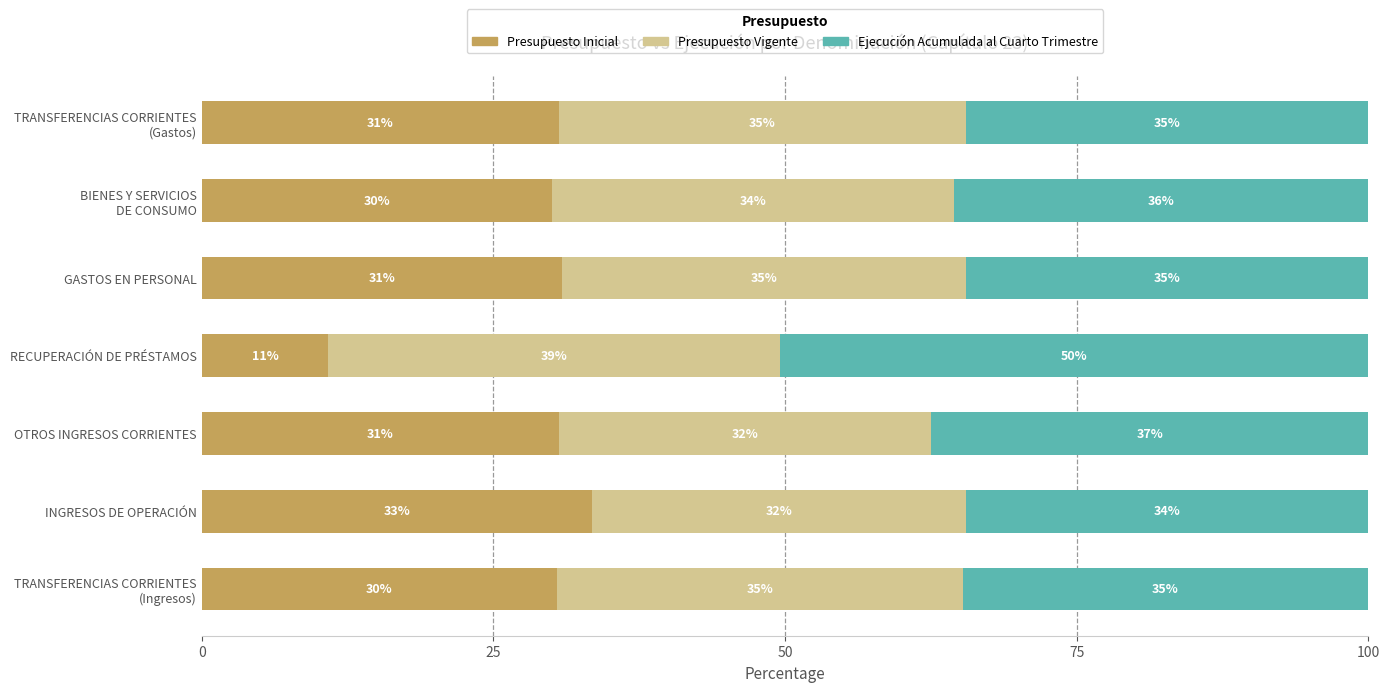

What is the minimum value for Presupuesto Inicial?

10.9